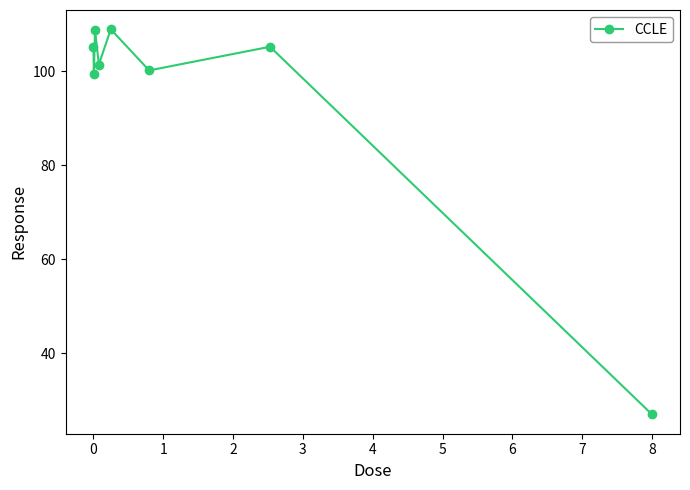

How many interior local valleys (lower than both neighbors) does the data have?

3